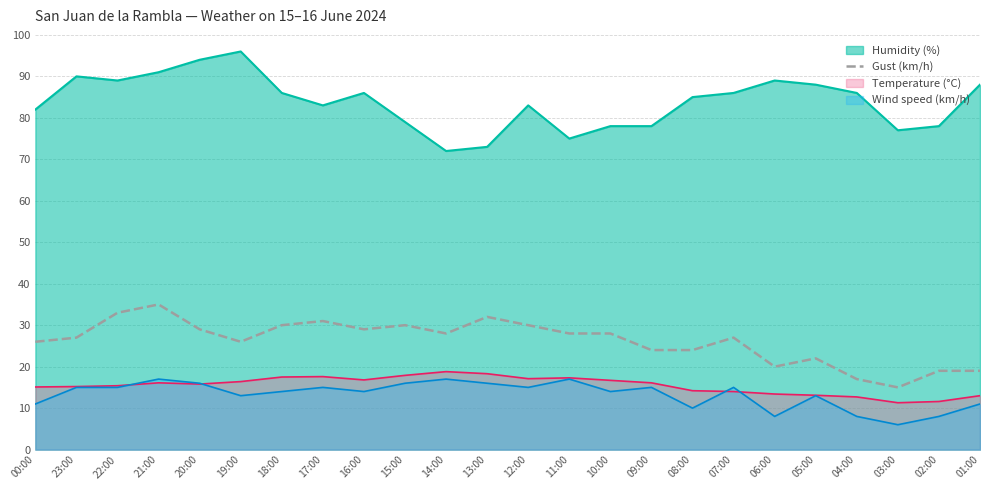

True or false: the data has more than 2 interior local peaks.

True